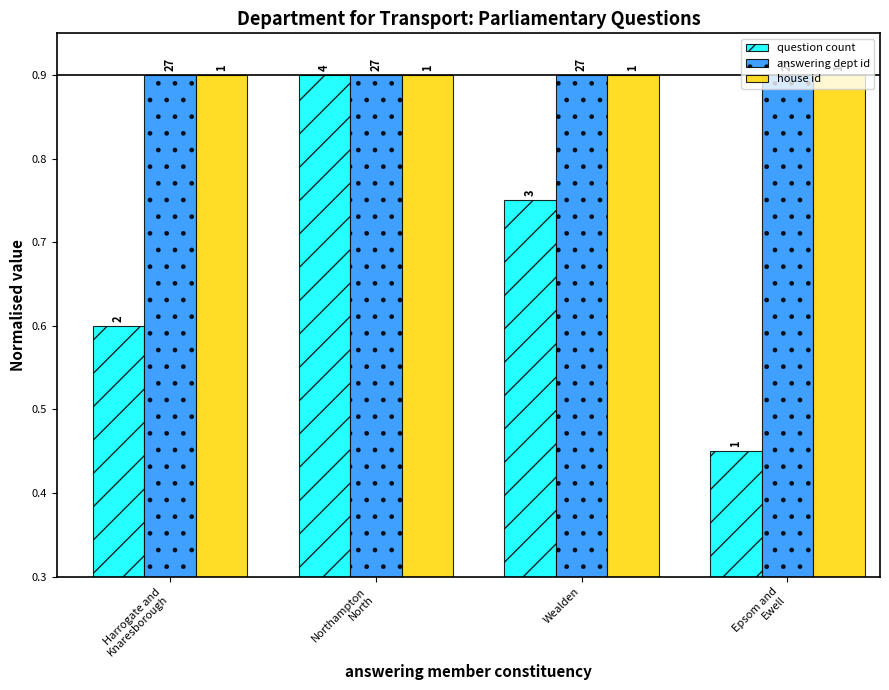

How many groups of bars are there?

4